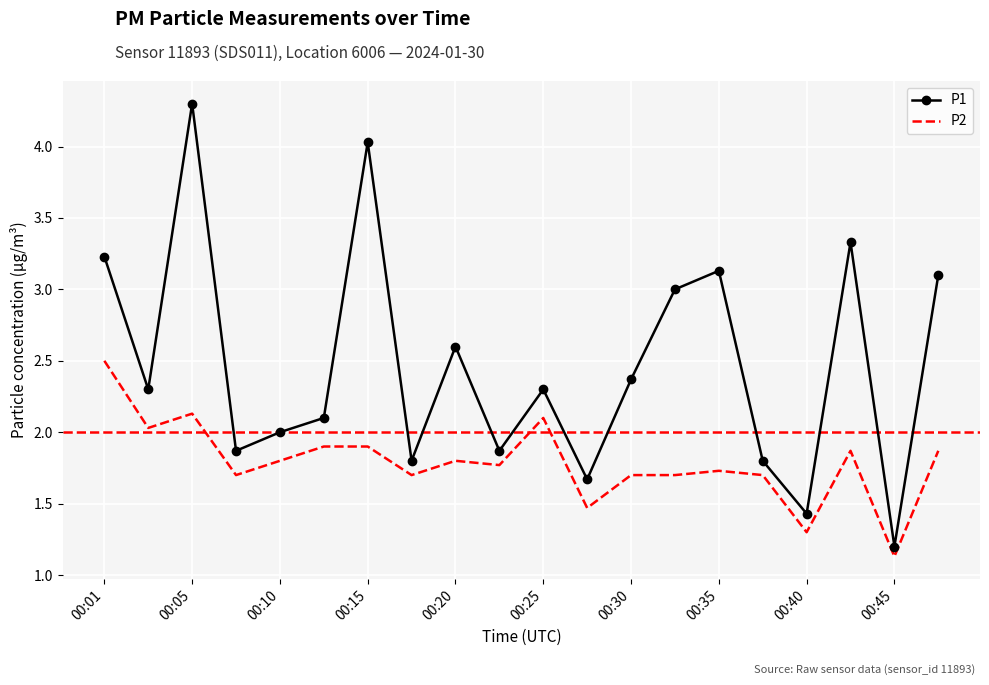

What is the lowest value of the P1 series?

1.2